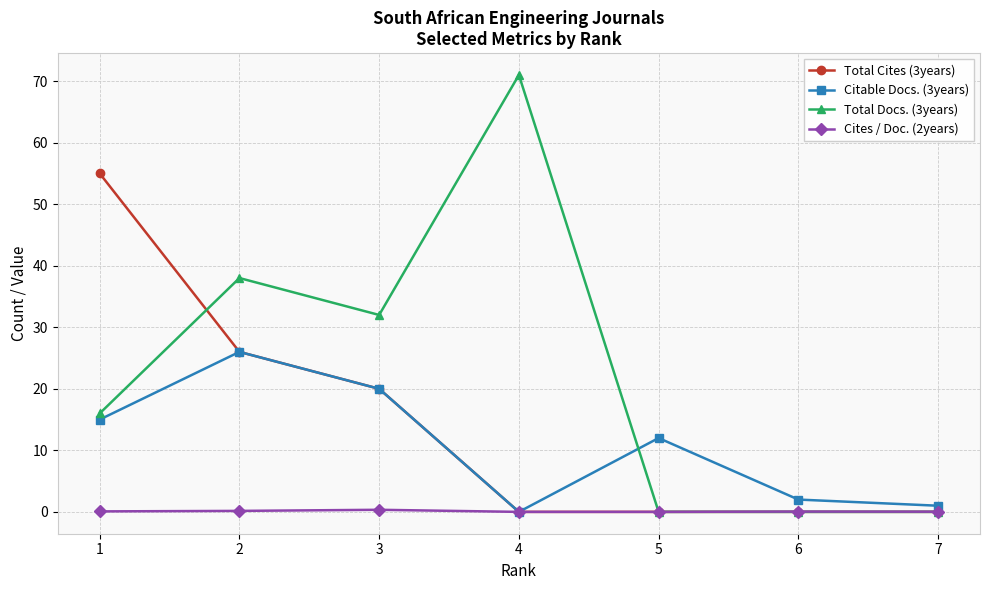

What is the difference between the Cites / Doc. (2years) values at 7 and 2?

0.1